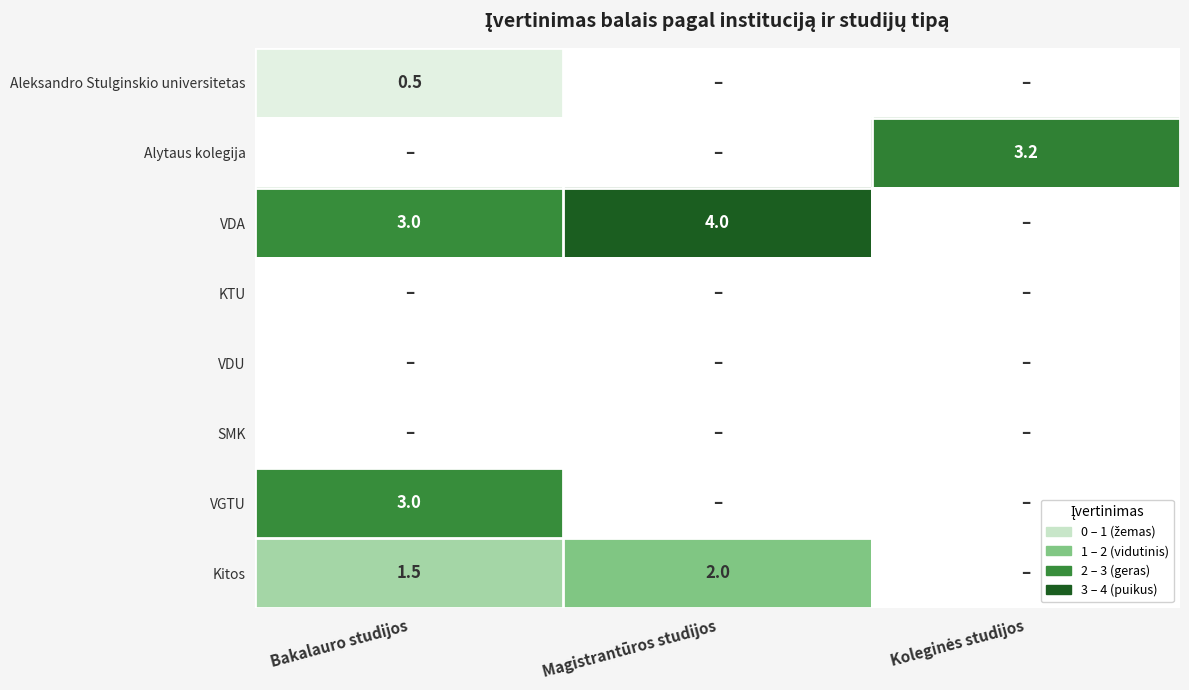

The Kitos series shows 0.6 at Magistrantūros studijos. True or false?

False